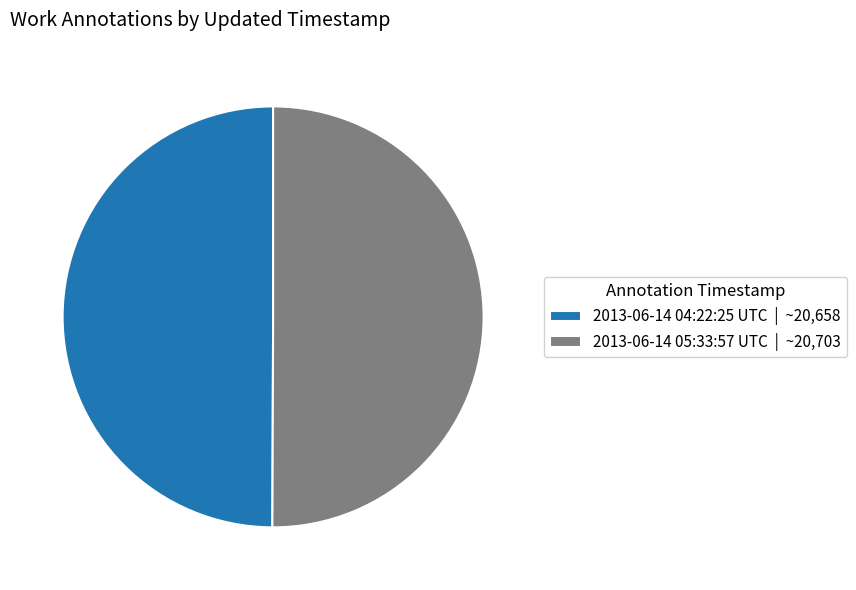

Is it true that 2013-06-14 05:33:57 UTC | ~20,703 is 37% of the pie?

False